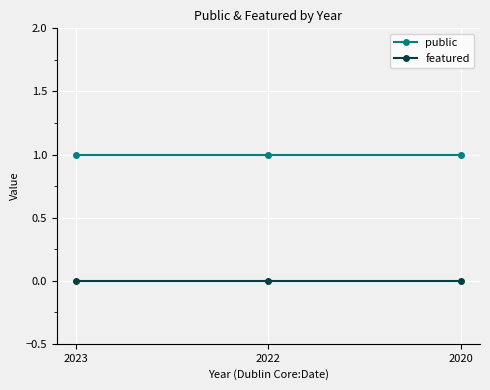

Rank the series by their average value, from highest to lowest.

public, featured